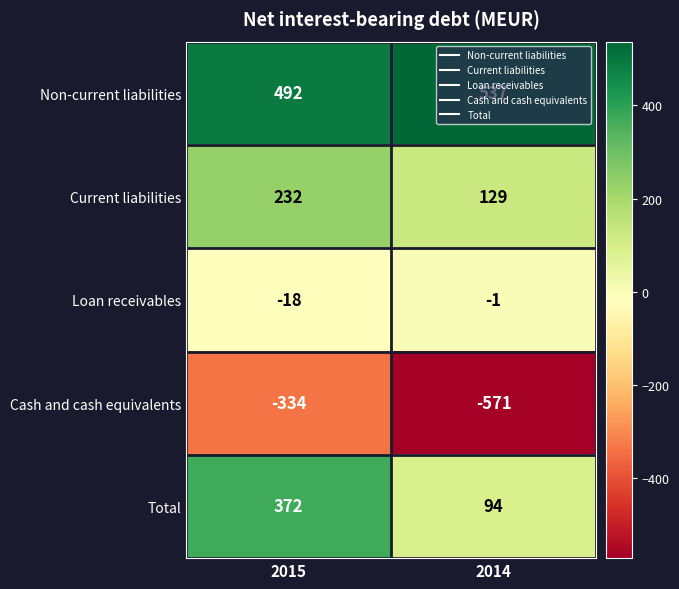

Which series has the largest total across all categories?

Non-current liabilities